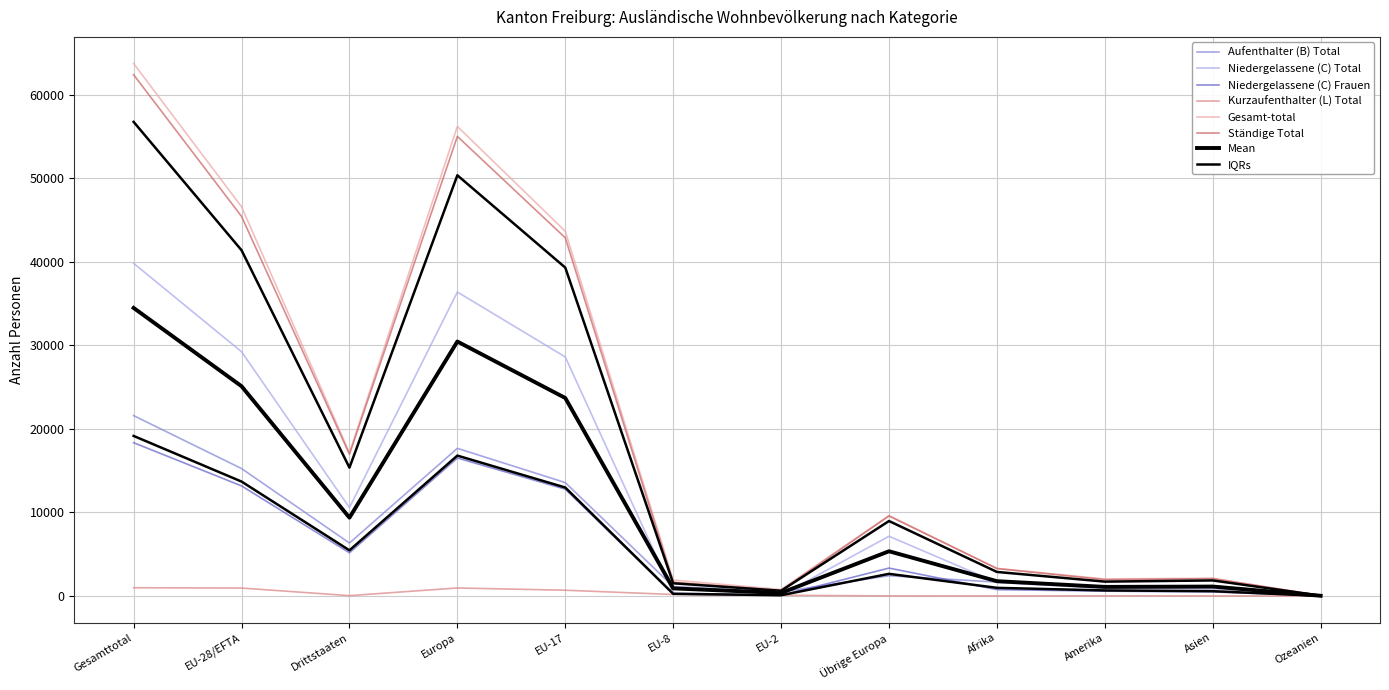

True or false: Gesamt-total has a value of 2122 at Asien.

True